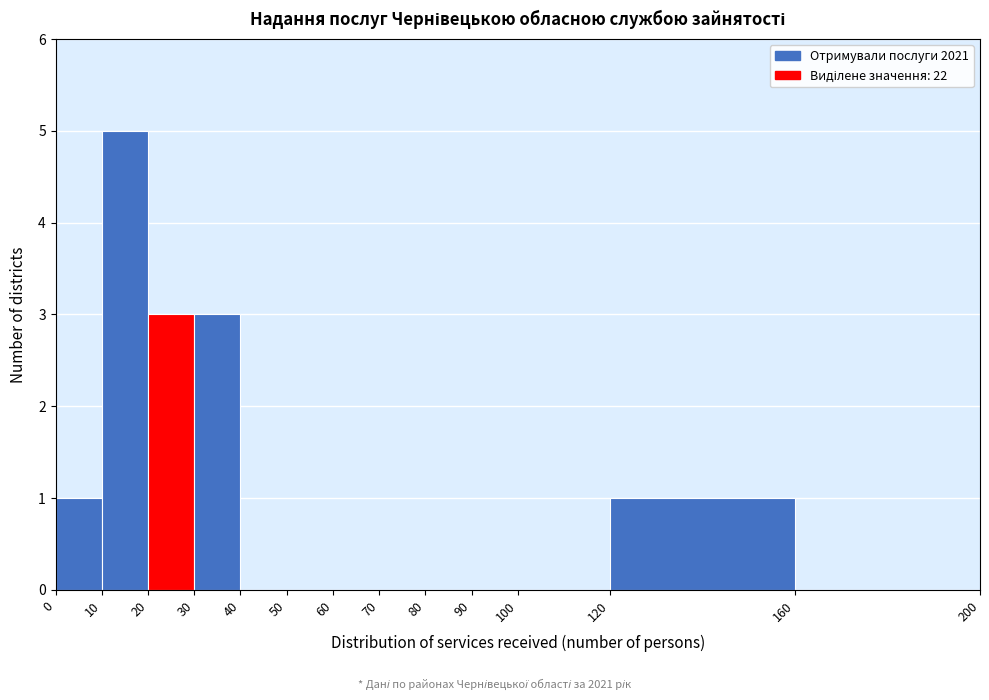

What is the height of the bar covering 10 to 20 on the x-axis? The values are not printed on the chart, so give them approximately, as read against the axis.

5